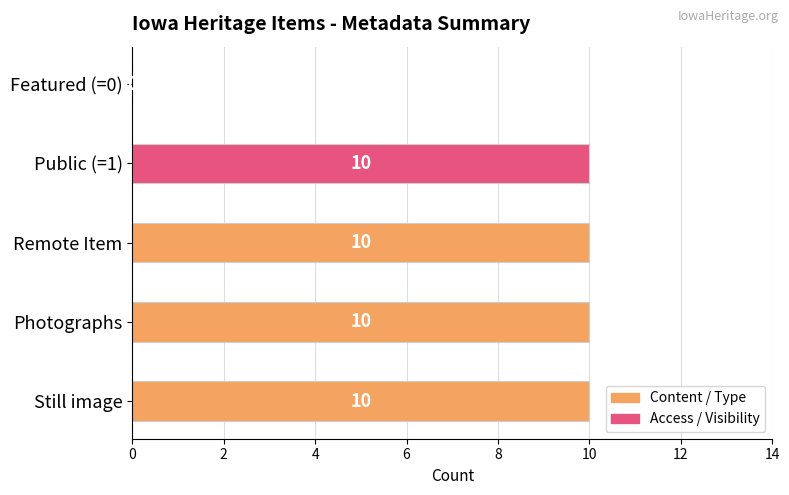

Is it true that the value at Photographs is 17?

False